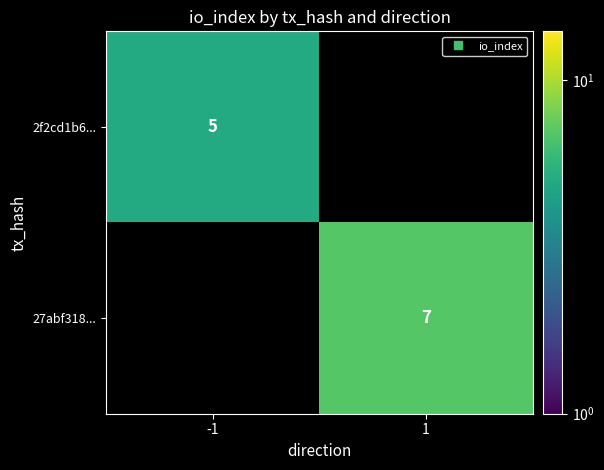

List the labels in order of 27abf318... value, largest first.

-1, 1